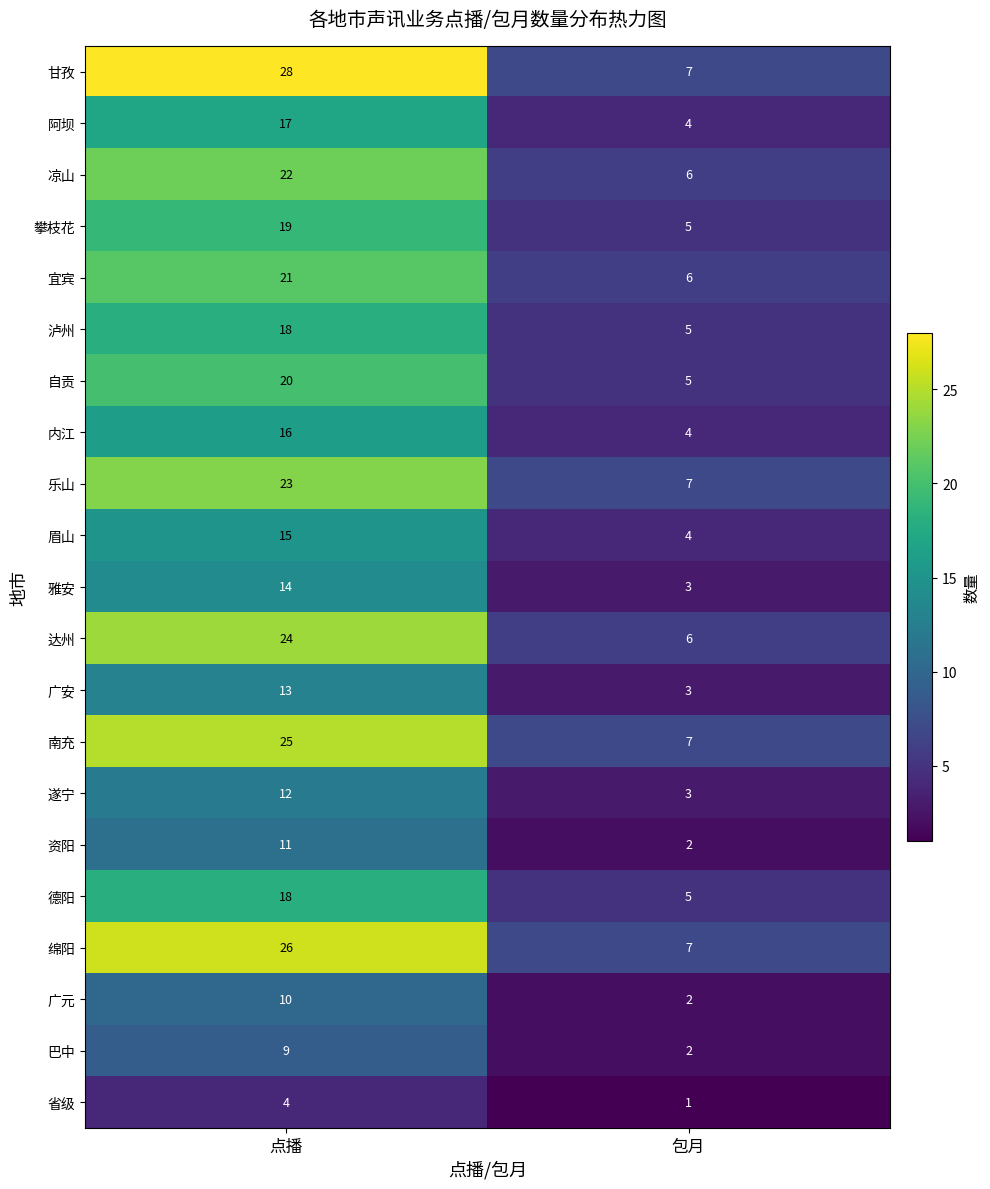

Read the 自贡 value at 点播, to the nearest 10.

20